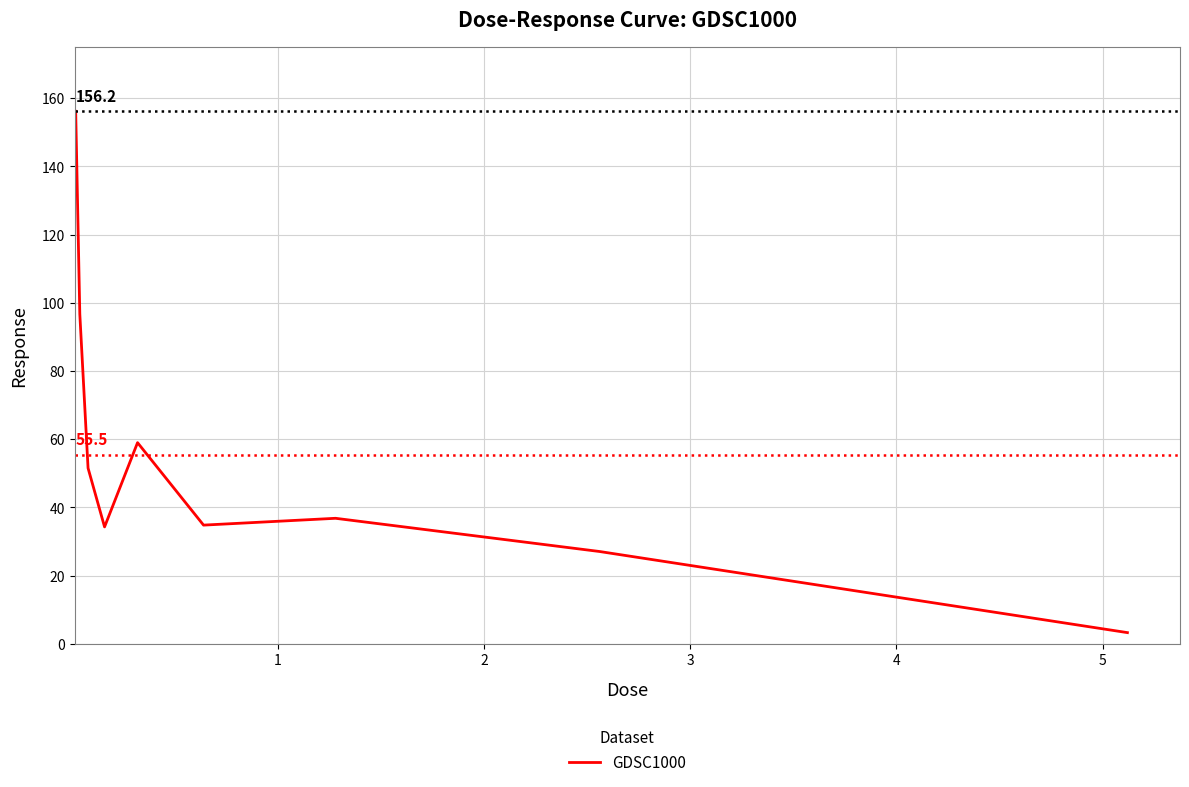

What is the difference between the maximum and minimum values?

152.9